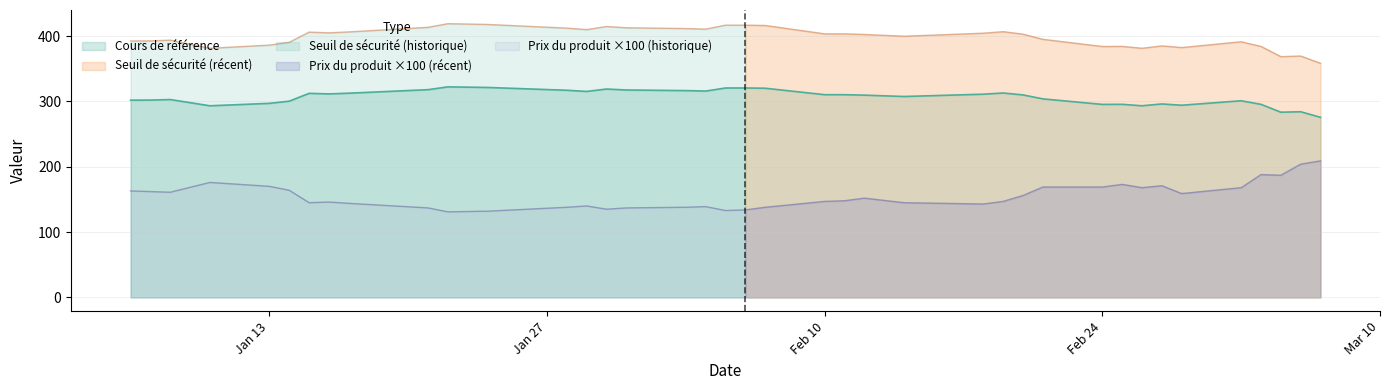

Is the value of Seuil de securite at 8 greater than the value of Prix du produit at 32?

Yes